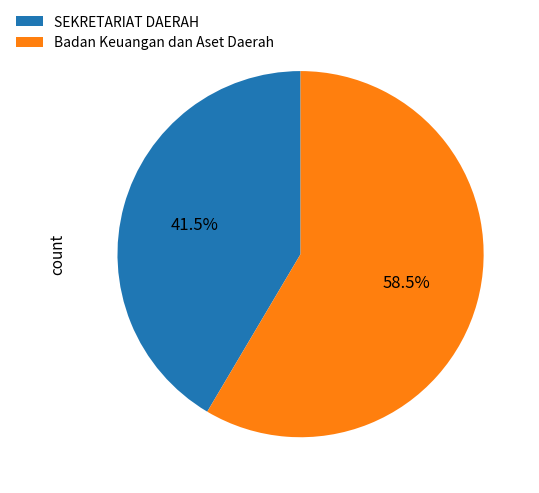

To the nearest percent, what is the average slice percentage?

50%